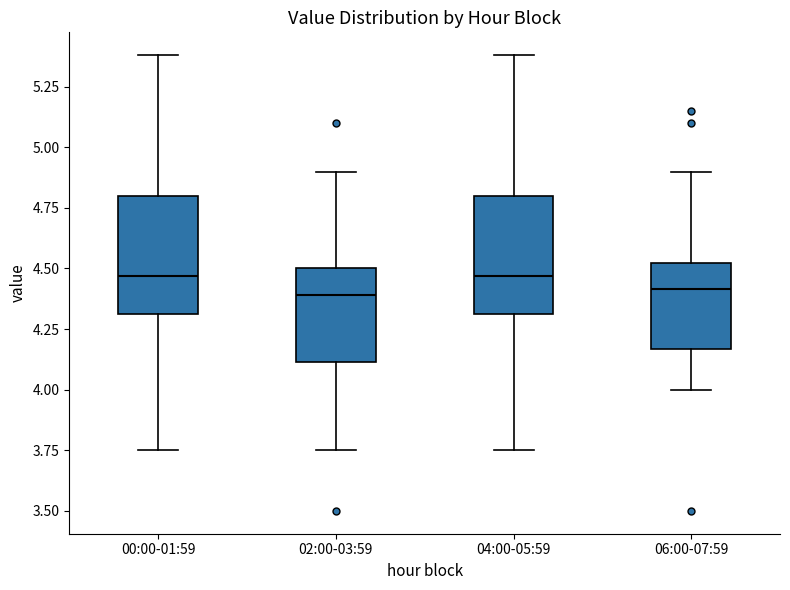

Where does the median line of the box for 02:00-03:59 sit on the y-axis? The values are not printed on the chart, so give them approximately, as read against the axis.

4.40